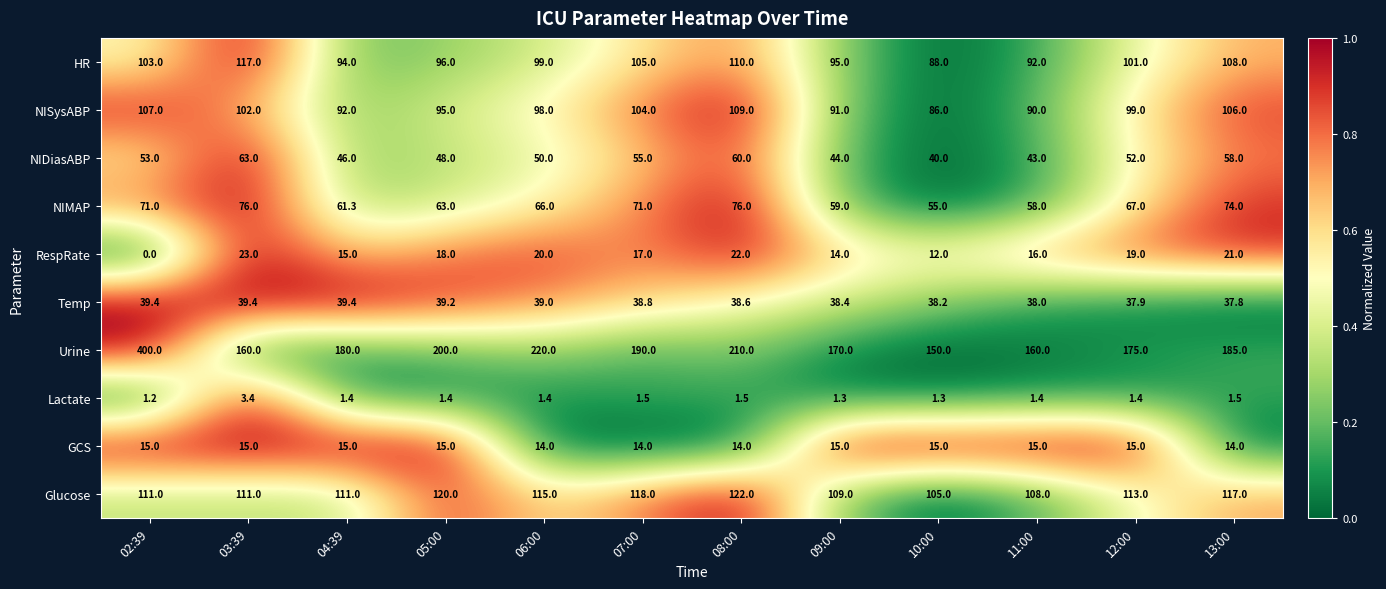

What is the difference between the highest and lowest values at 12:00?

173.6